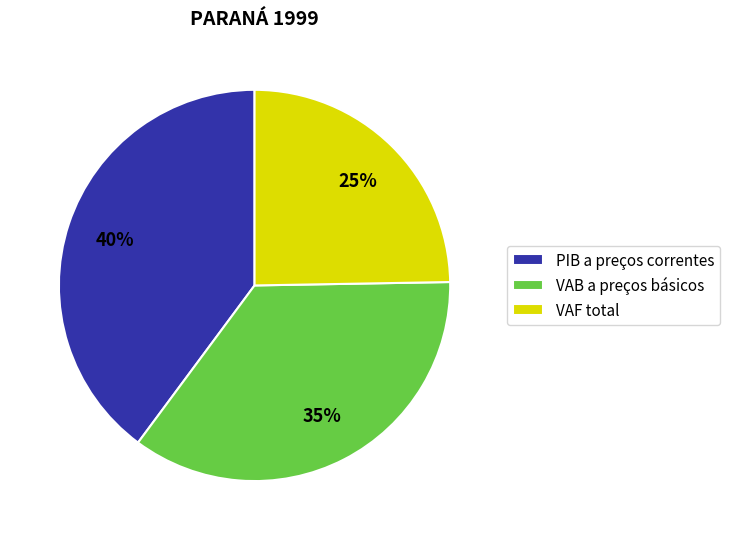

What percentage is the VAB a preços básicos slice, to the nearest percent?

35%